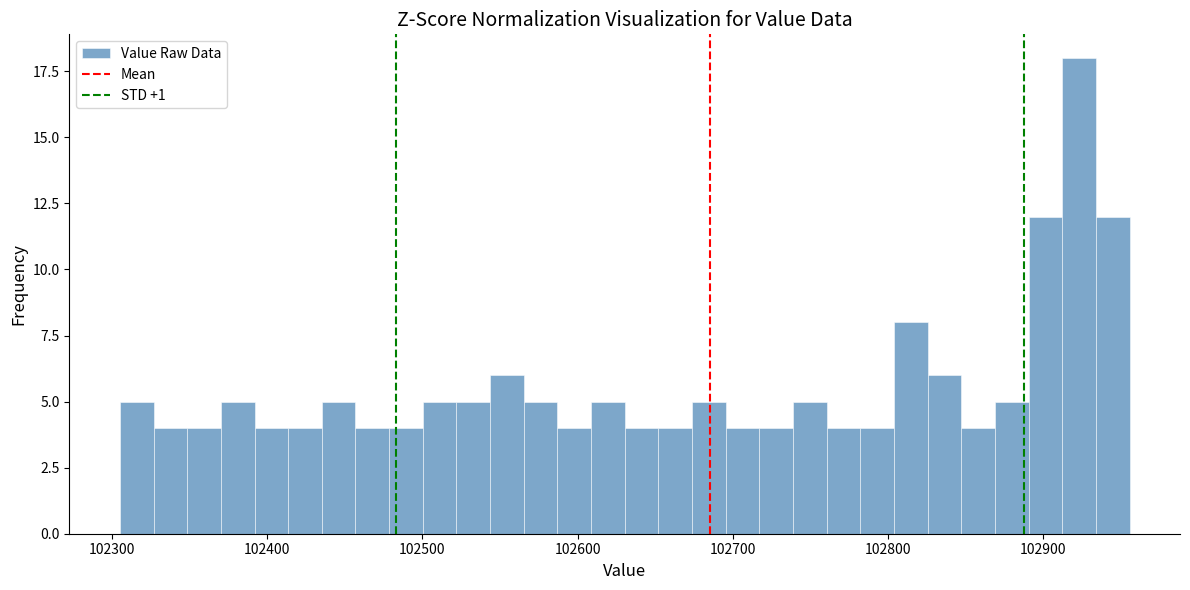

Read against the x-axis, roughly where is the centre of the tallest bar?

102920